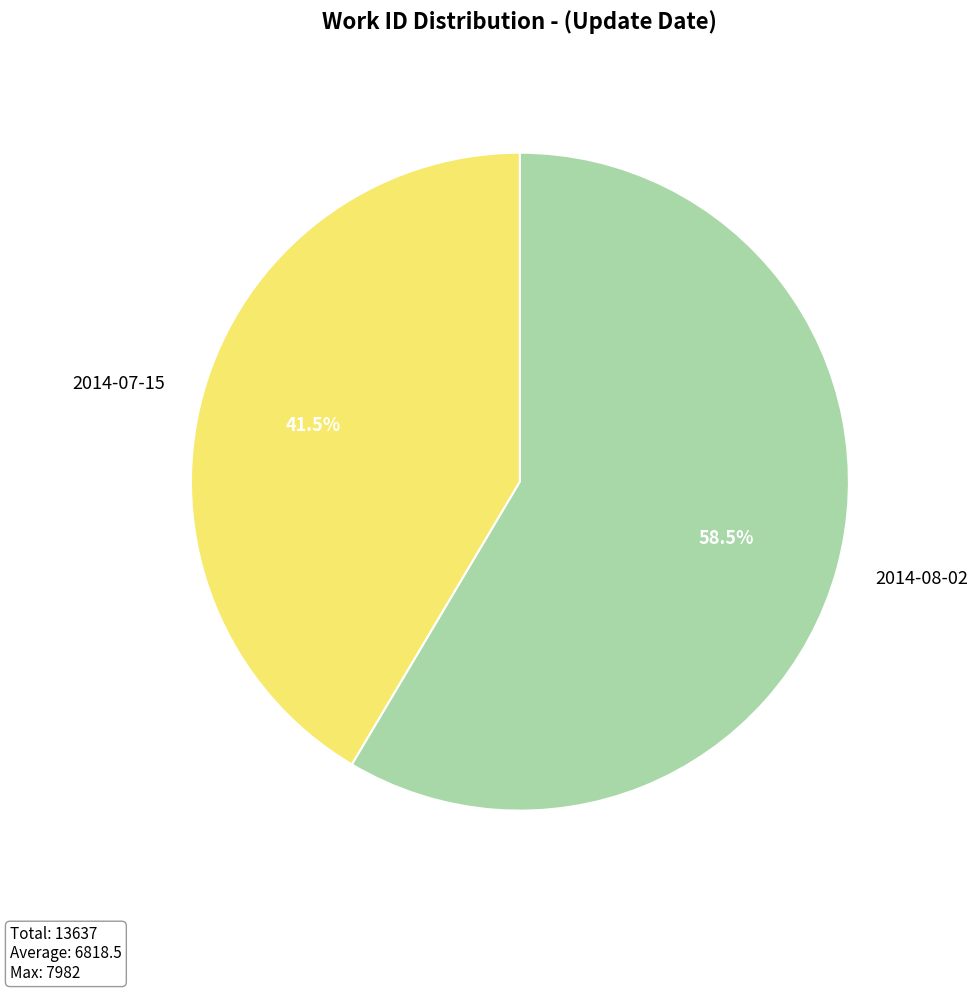

Which slice is the largest?

2014-08-02